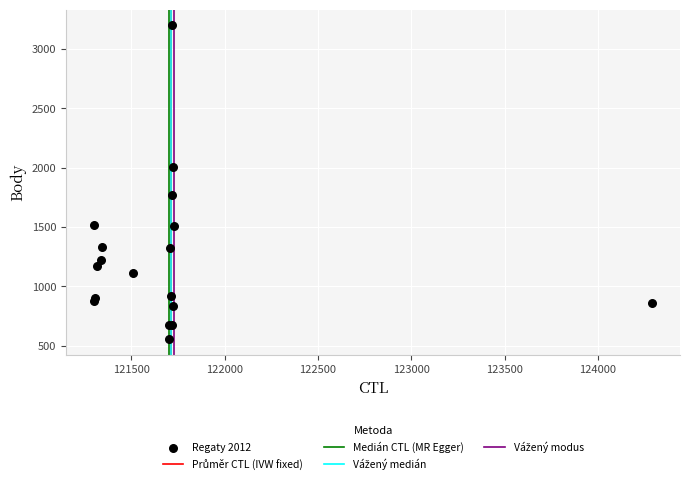

What Y value in the scatter plot is closest to 1877?

1774